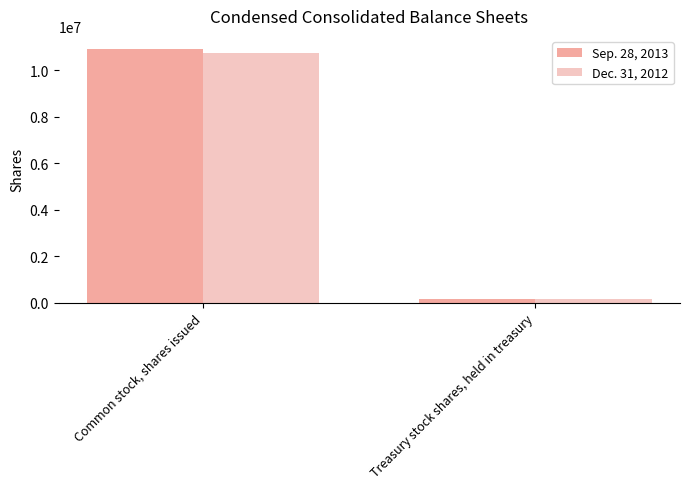

How many bars are there in total?

4